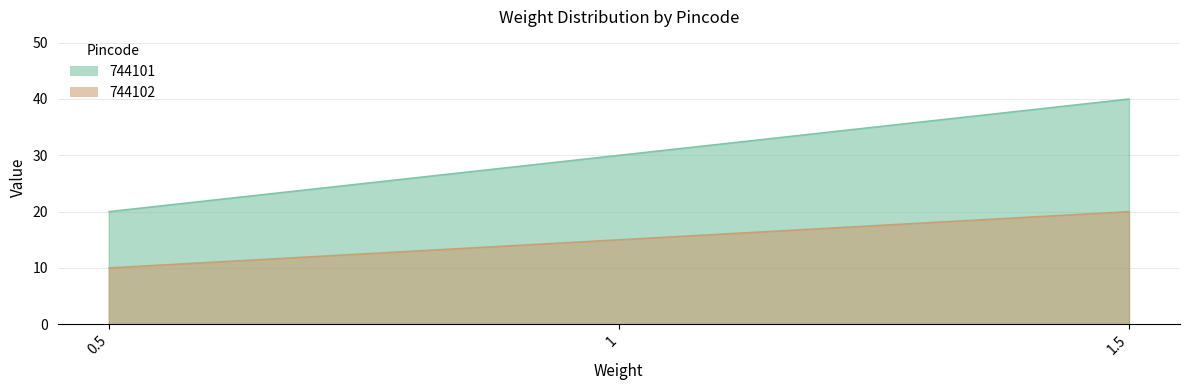

Rank the series by their average value, from highest to lowest.

744101, 744102